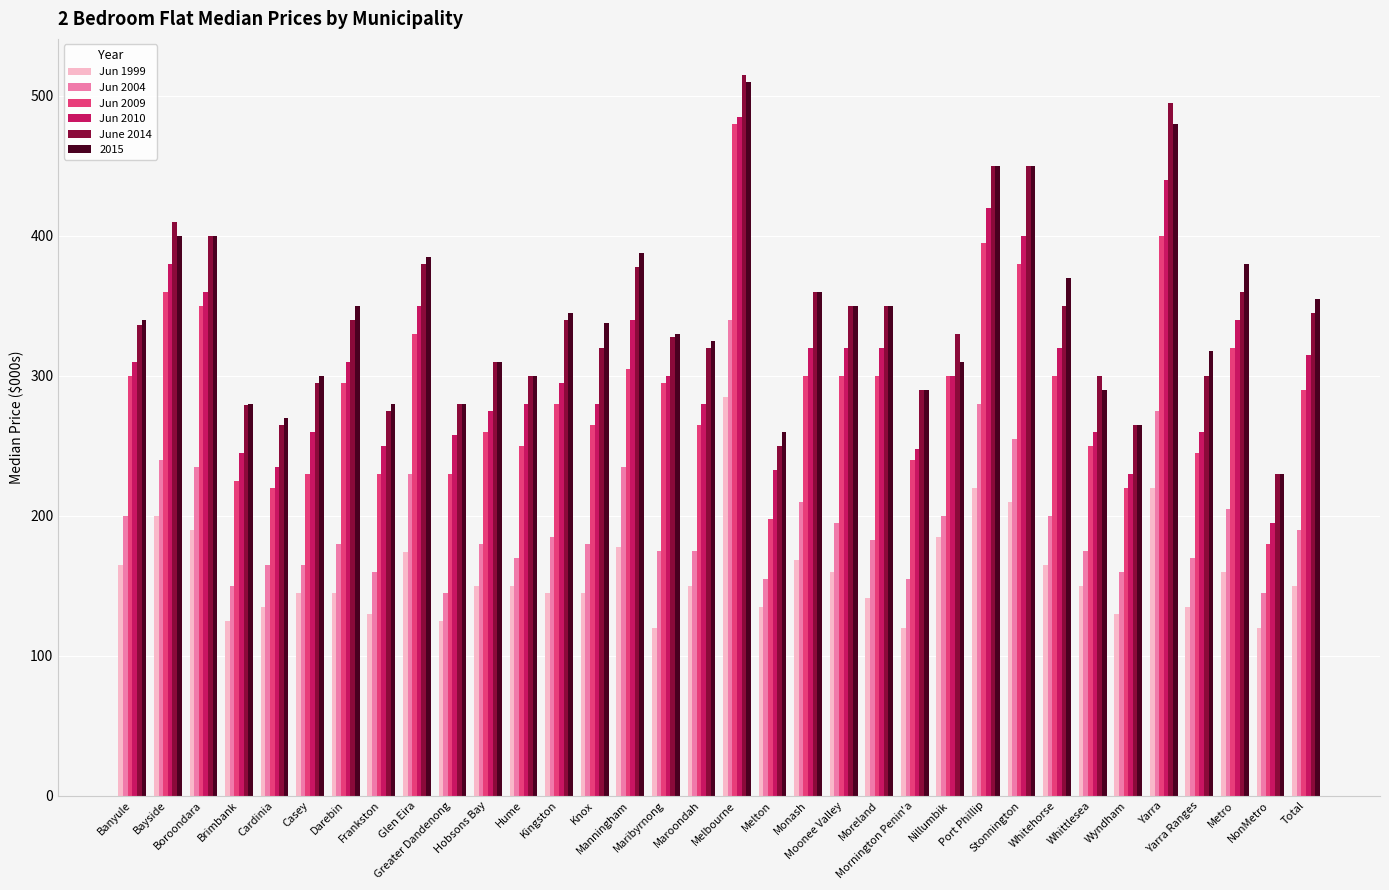

Rank the series by their maximum value, from highest to lowest.

June 2014, 2015, Jun 2010, Jun 2009, Jun 2004, Jun 1999